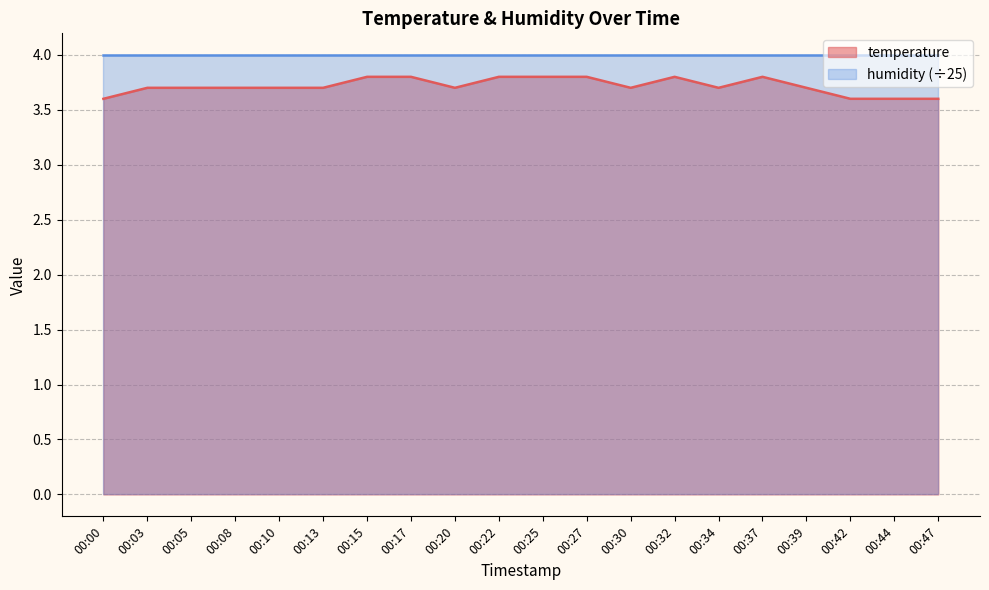

How many values are between 3 and 4?

20